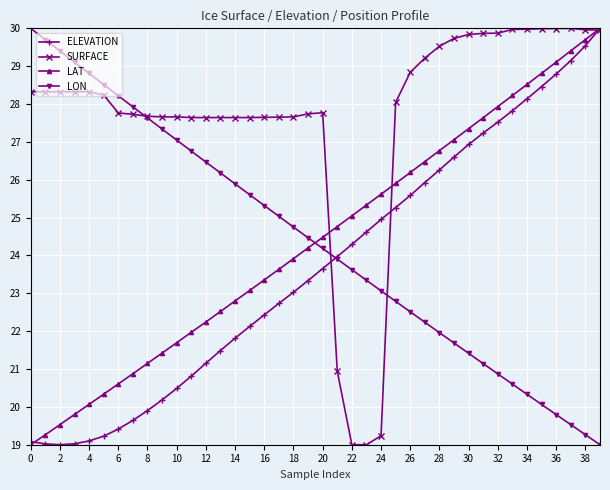

Which series has the largest total across all categories?

SURFACE